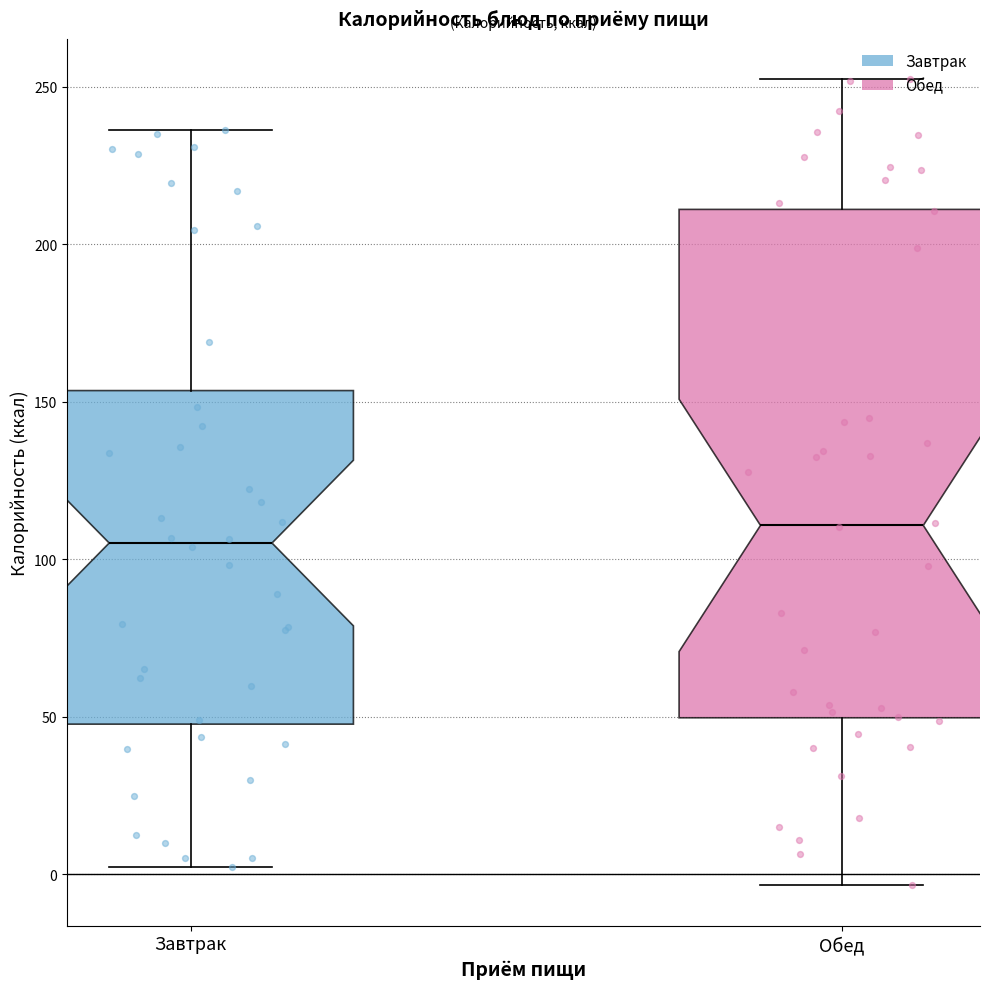

Comparing the boxes themselves (not the whiskers), which one is the tallest?

Обед